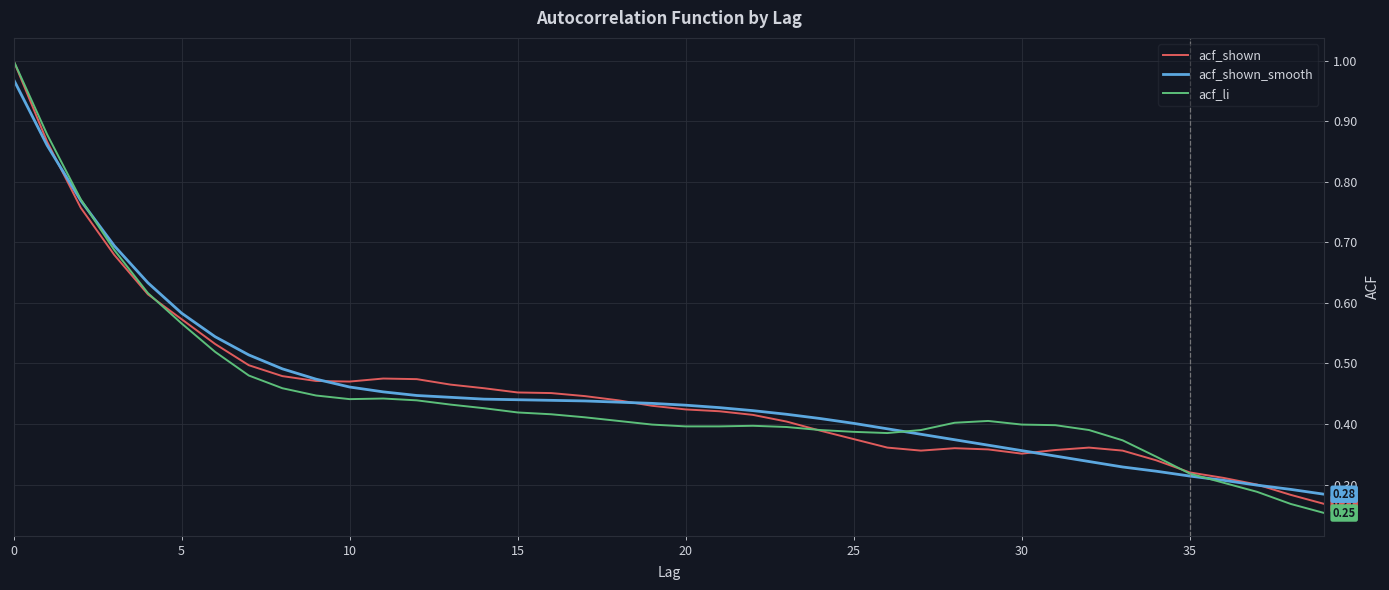

Which series has the largest range (max minus min)?

acf_li